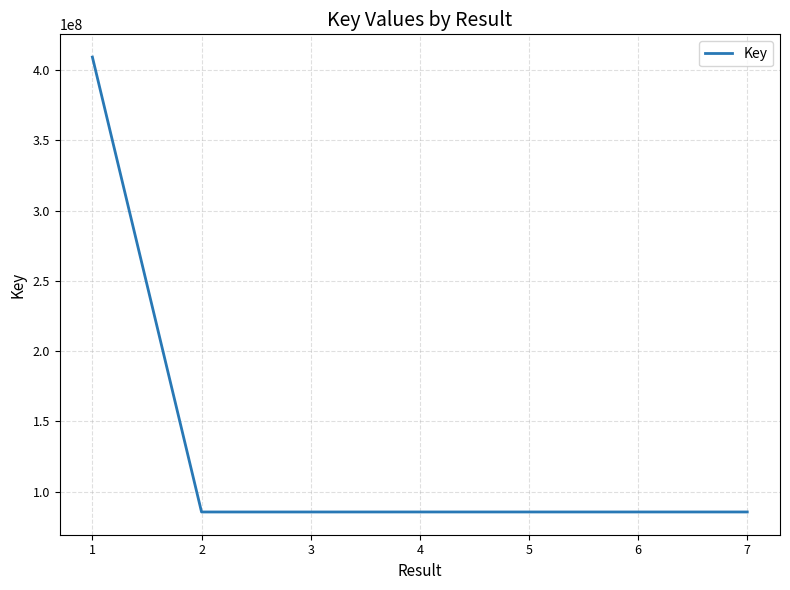

Is it true that the value at 3 is 85430155?

True